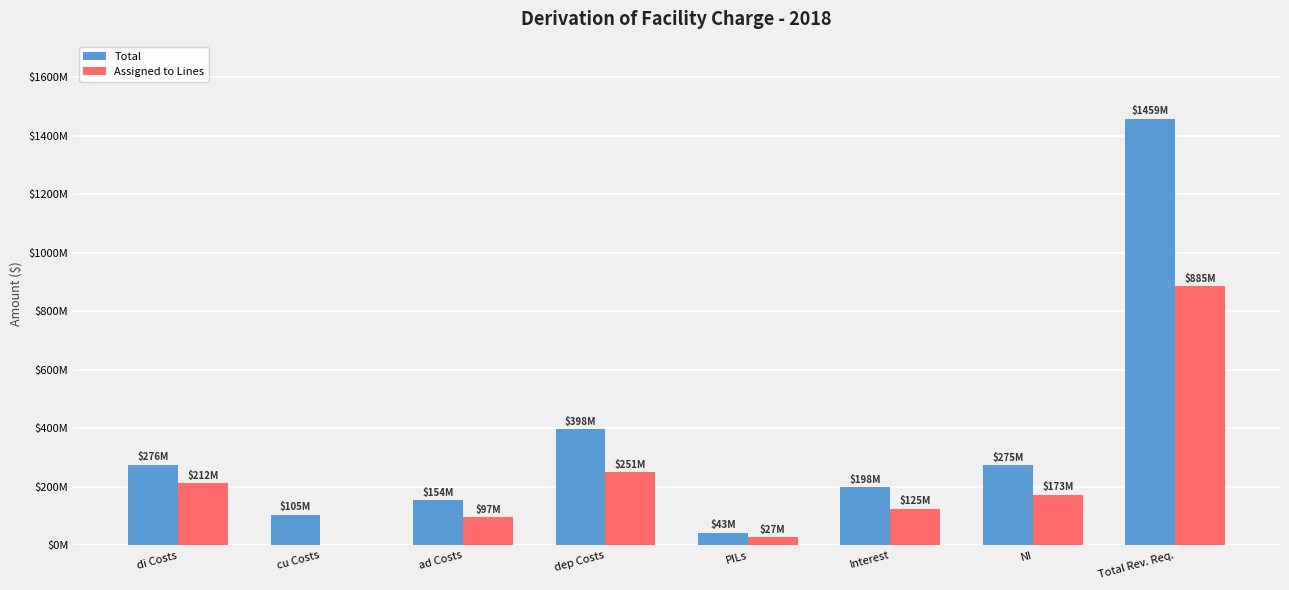

Reading right to left, extract all data points from this chart.

Total: Total Rev. Req.=1458518776.6	NI=274928978.1	Interest=198282085.0	PILs=43110184.1	dep Costs=397789174.9	ad Costs=154315409.3	cu Costs=104507721.5	di Costs=275583559.7
Assigned to Lines: Total Rev. Req.=885432769.7	NI=173289318.4	Interest=124978340.2	PILs=27172597.3	dep Costs=250728808.1	ad Costs=97265891.3	cu Costs=0.0	di Costs=211997814.3